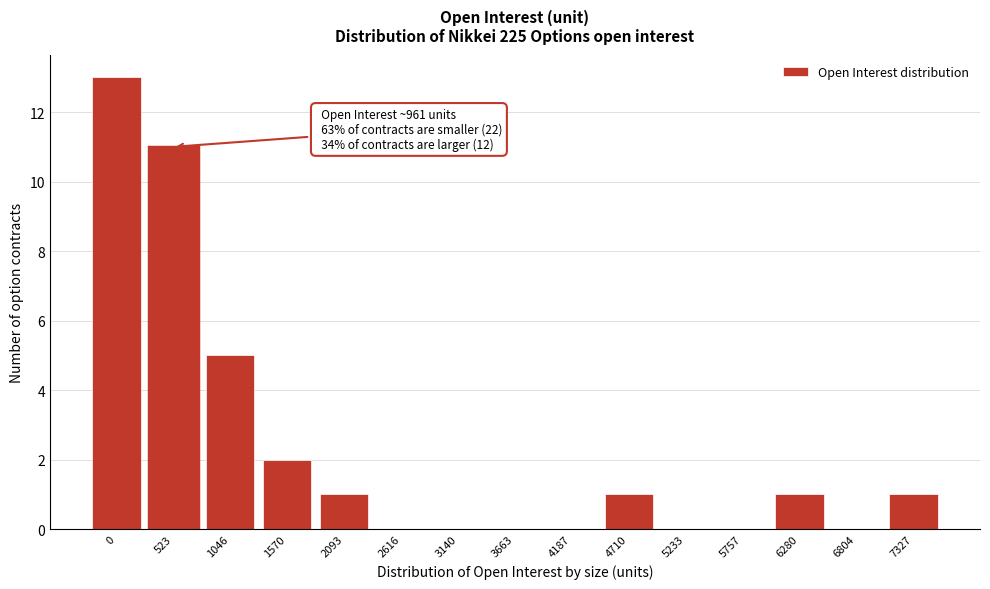

Reading left to right, transcribe all the data shown in this chart.

0=13	523=11	1046=5	1570=2	2093=1	2616=0	3140=0	3663=0	4187=0	4710=1	5233=0	5757=0	6280=1	6804=0	7327=1